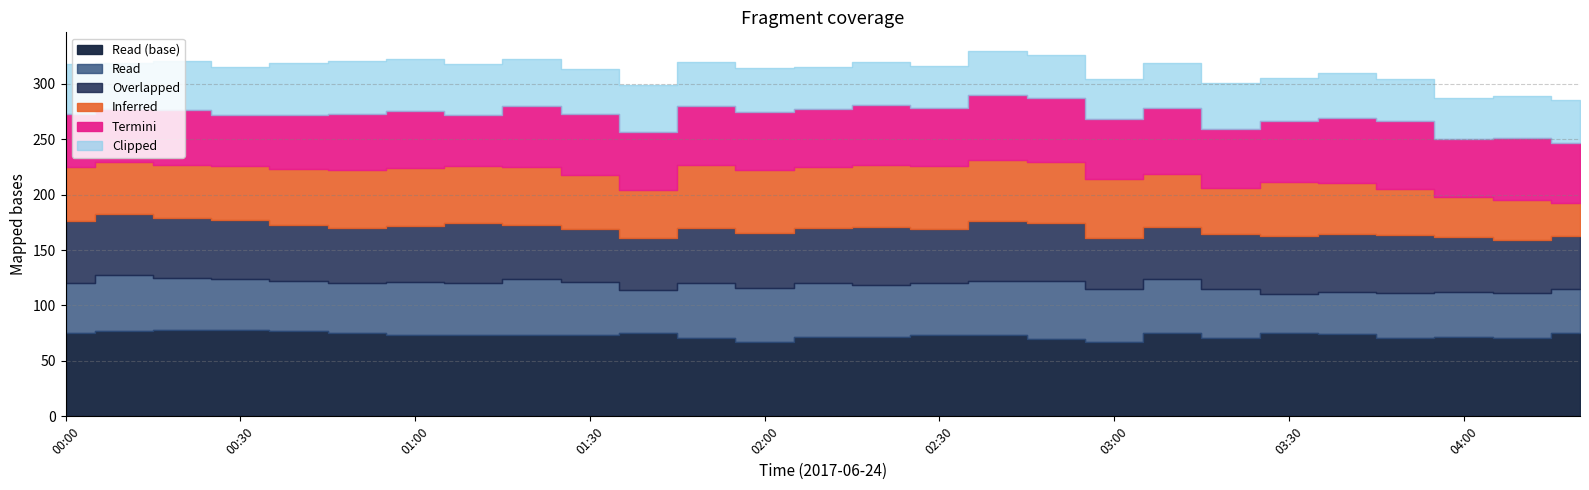

Is it true that 3.081 equals 73.7 at 01:20?

True